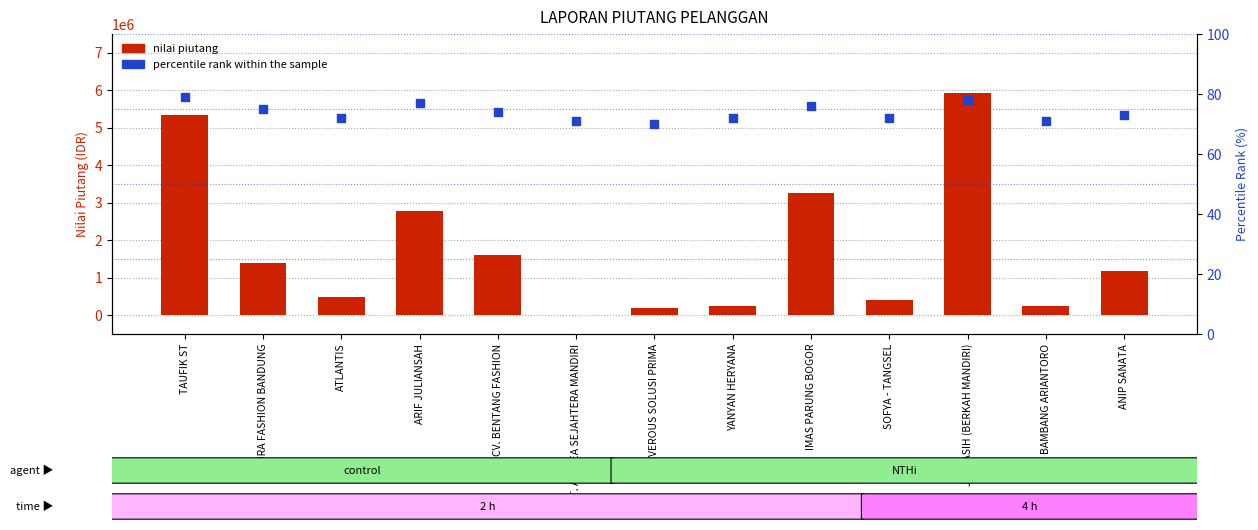

Which series contains the highest Y value?

nilai piutang